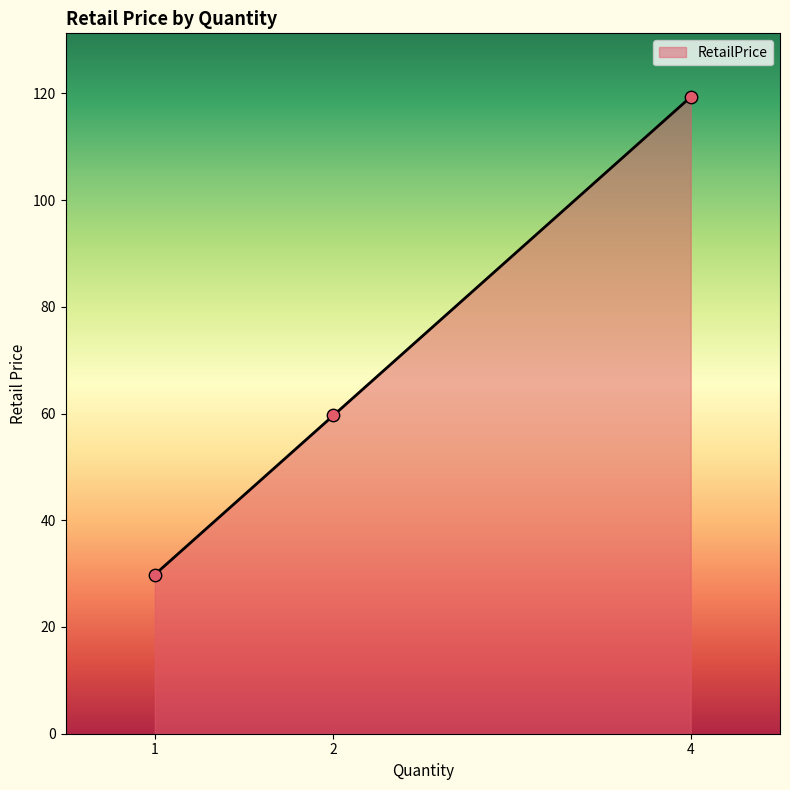

What is the change in value from 2 to 4?

+59.7